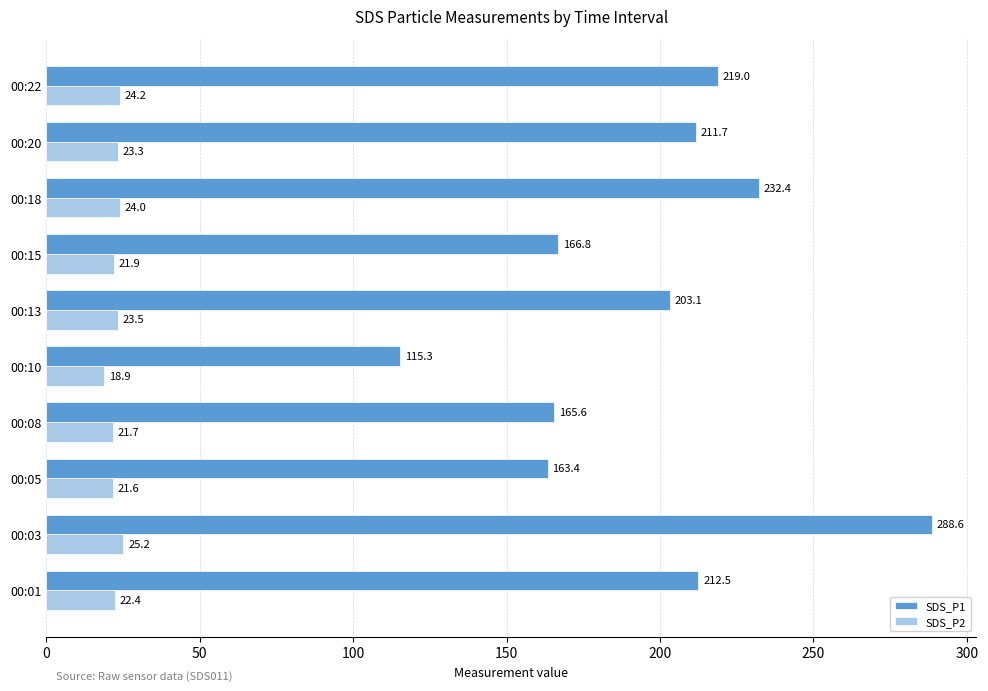

What is the approximate value of SDS_P1 at 00:13?

203.1